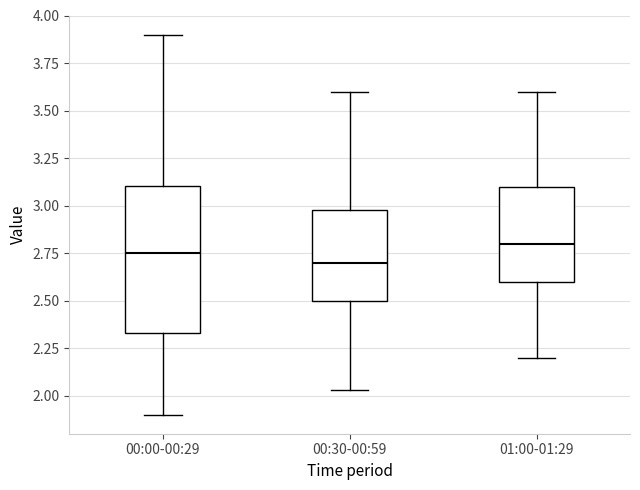

Reading left to right, read every box against the y-axis: the position of its median line, the range the box covers, and the ends of its whiskers. The values are not printed on the chart, so give them approximately, as read against the axis.

00:00-00:29: median 2.75, box 2.35 to 3.10, whiskers 1.90 to 3.90
00:30-00:59: median 2.70, box 2.50 to 3.00, whiskers 2.05 to 3.60
01:00-01:29: median 2.80, box 2.60 to 3.10, whiskers 2.20 to 3.60